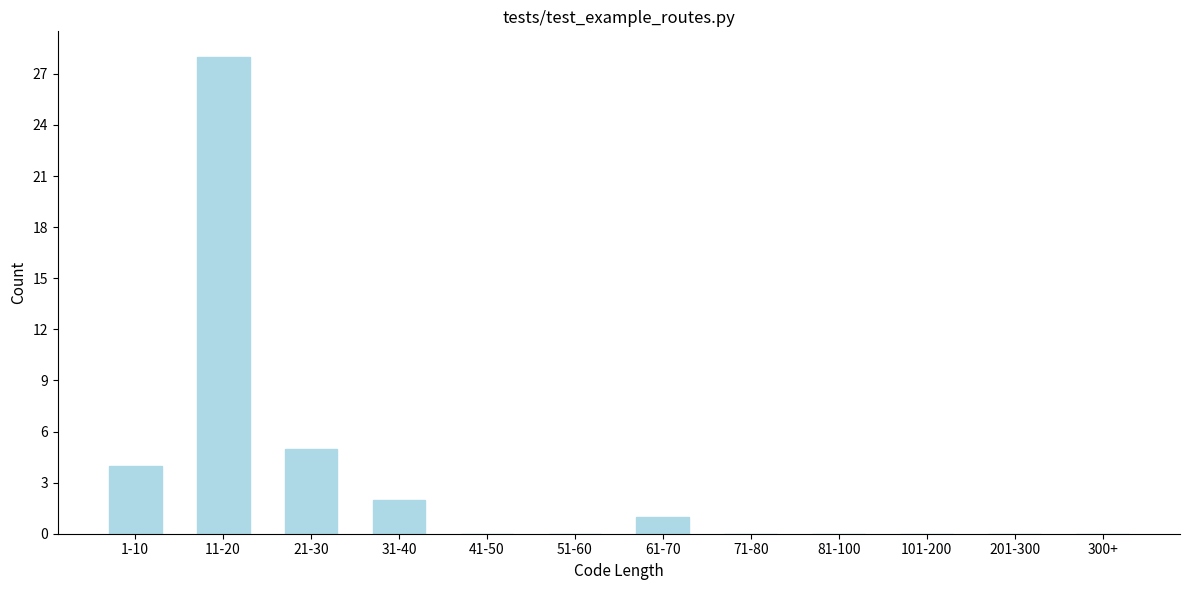

Reading left to right, what are all the values shown in this chart?

1-10=4	11-20=28	21-30=5	31-40=2	41-50=0	51-60=0	61-70=1	71-80=0	81-100=0	101-200=0	201-300=0	300+=0